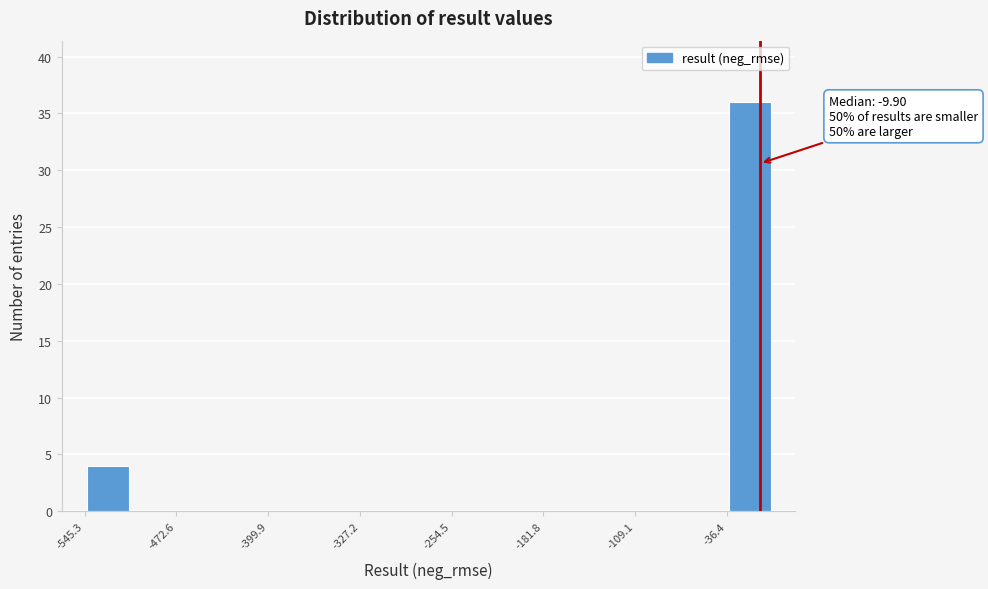

Around what value on the x-axis is the tallest bar? Give the approximate position of its centre, as read against the axis.

-20